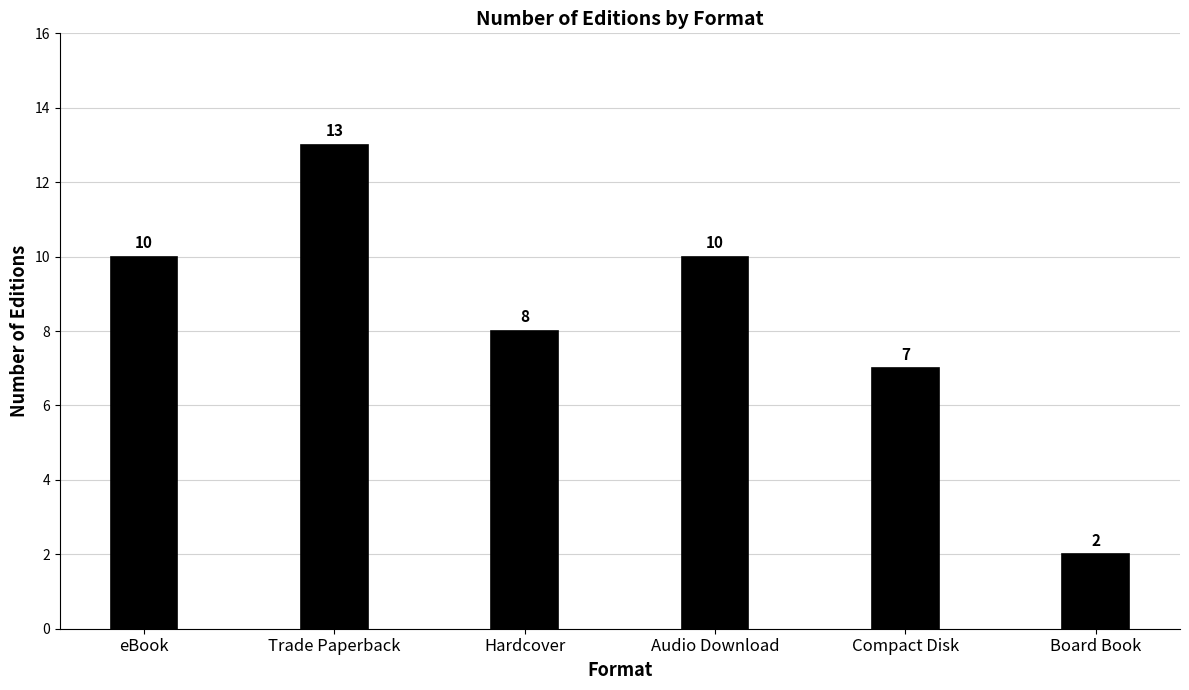

What is the sum of the values at Hardcover and Board Book?

10